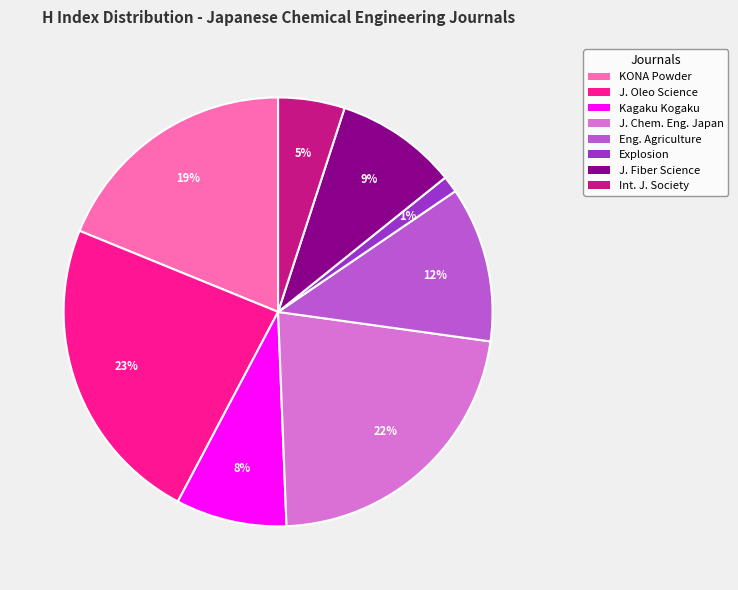

How many slices are in this pie chart?

8